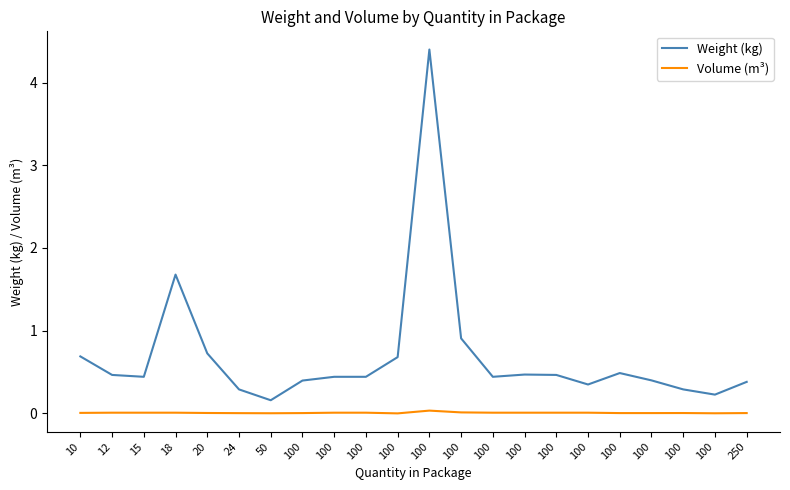

What are all the series names shown in the legend?

Weight (kg), Volume (m³)